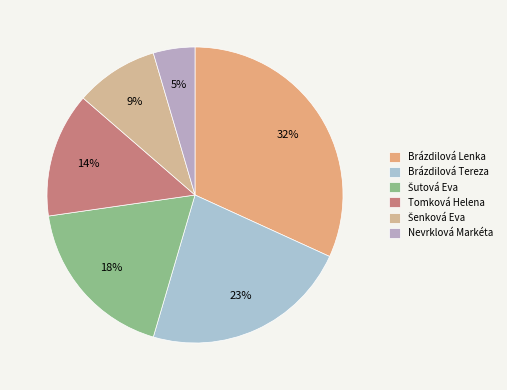

Which slice is the largest?

Brázdilová Lenka